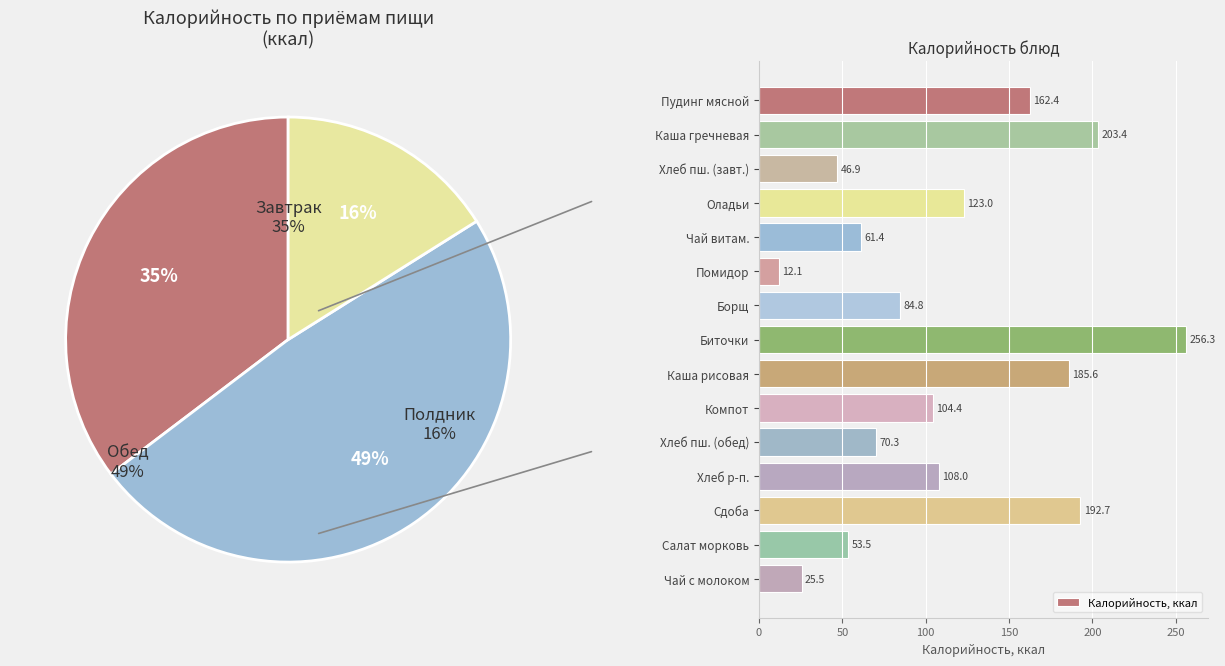

Which category has the highest value in the Калорийность, ккал series?

Биточки